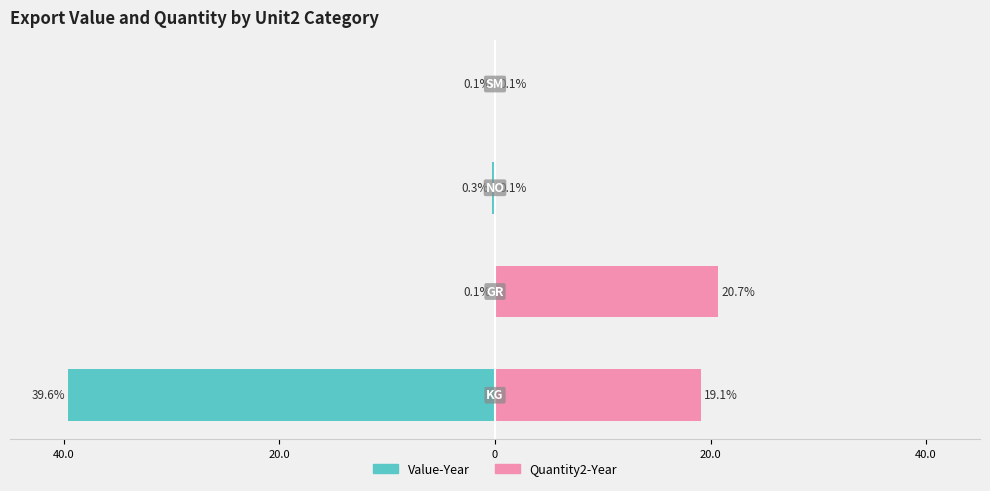

Which series has the largest range (max minus min)?

Value-Year